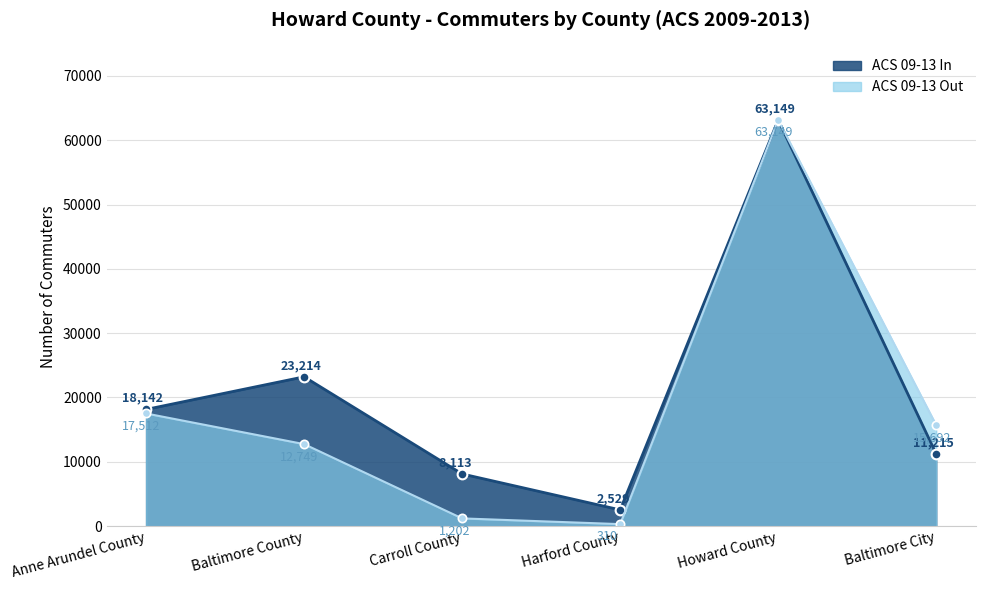

Which series has the widest spread of values?

ACS 09-13 Out